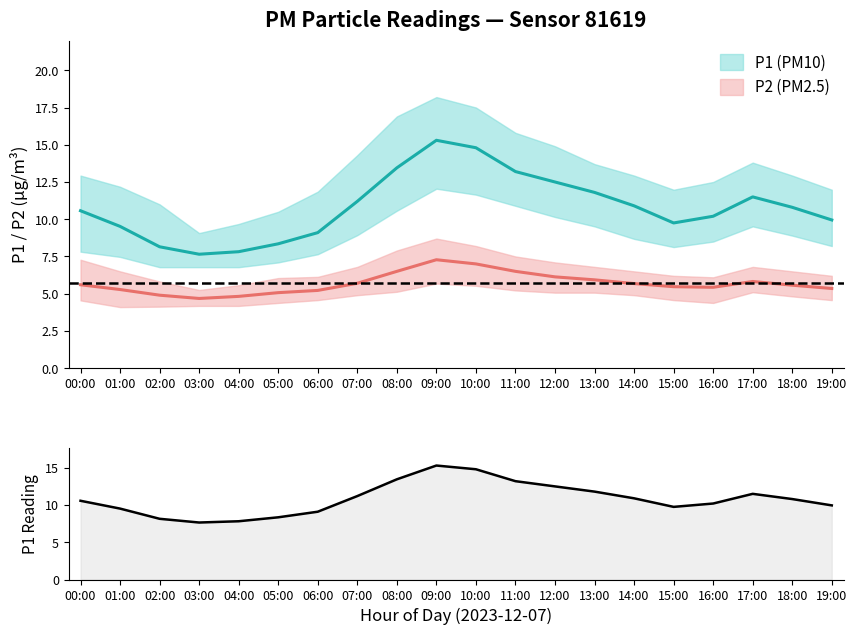

List the labels in order of value, smallest first.

03:00, 04:00, 02:00, 05:00, 06:00, 01:00, 15:00, 19:00, 16:00, 00:00, 18:00, 14:00, 07:00, 17:00, 13:00, 12:00, 11:00, 08:00, 10:00, 09:00